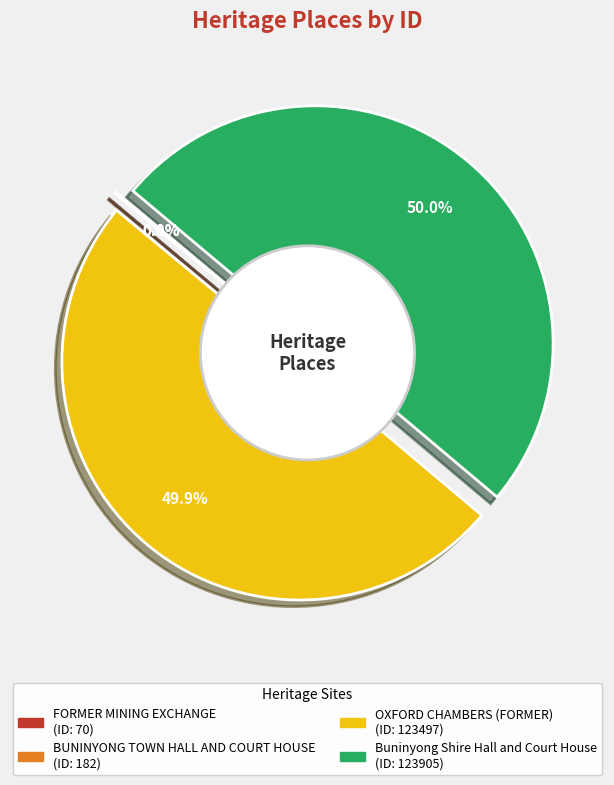

To the nearest percent, what is the difference between the largest and smallest slice percentages?

50%